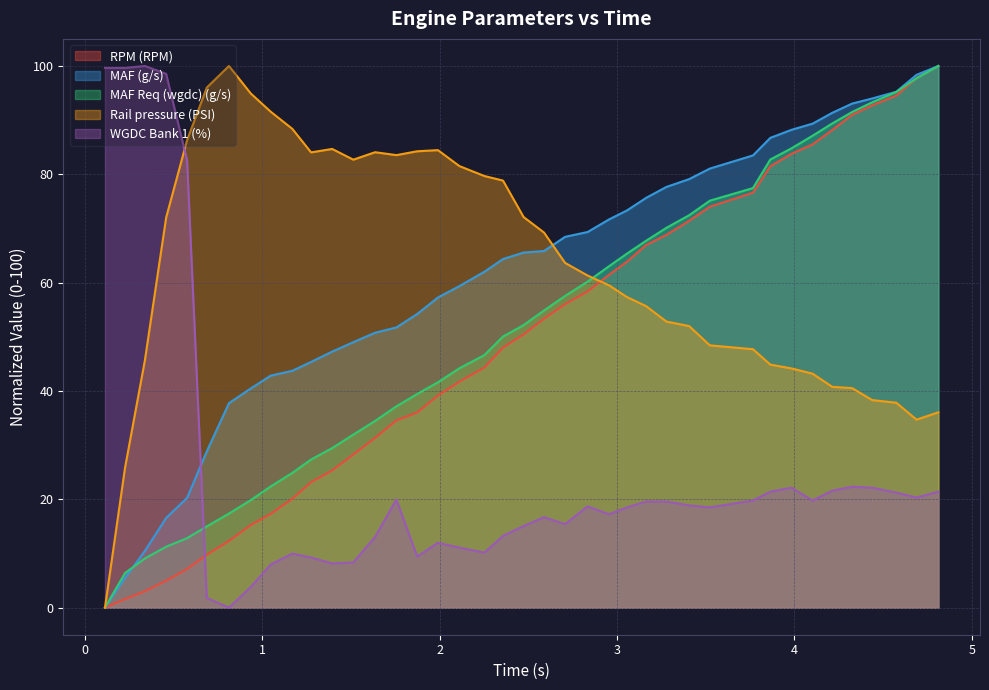

Reading left to right, transcribe all the data shown in this chart.

RPM (RPM): 0.114=0.0	0.227=1.6	0.339=3.0	0.459=5.0	0.577=7.1	0.688=9.8	0.813=12.3	0.936=15.3	1.049=17.3	1.17=20.1	1.276=23.2	1.395=25.3	1.514=28.3	1.637=31.3	1.757=34.6	1.874=36.0	1.991=39.2	2.112=41.7	2.253=44.3	2.358=48.0	2.474=50.4	2.589=53.3	2.708=56.0	2.835=58.4	2.956=61.5	3.057=63.9	3.165=66.9	3.279=68.8	3.407=71.4	3.524=74.0	3.767=76.6	3.865=81.5	3.984=83.8	4.103=85.5	4.214=88.2	4.326=91.0	4.439=92.7	4.575=94.5	4.689=97.8	4.812=100.0
MAF (g/s): 0.114=0.0	0.227=5.5	0.339=10.5	0.459=16.6	0.577=20.3	0.688=28.8	0.813=37.7	0.936=40.5	1.049=42.8	1.17=43.7	1.276=45.4	1.395=47.3	1.514=49.0	1.637=50.8	1.757=51.7	1.874=54.2	1.991=57.3	2.112=59.4	2.253=62.0	2.358=64.4	2.474=65.6	2.589=65.8	2.708=68.5	2.835=69.3	2.956=71.7	3.057=73.3	3.165=75.7	3.279=77.7	3.407=79.1	3.524=81.1	3.767=83.5	3.865=86.7	3.984=88.2	4.103=89.3	4.214=91.4	4.326=93.1	4.439=94.0	4.575=95.2	4.689=98.4	4.812=100.0
MAF Req (wgdc) (g/s): 0.114=0.0	0.227=6.4	0.339=9.1	0.459=11.2	0.577=12.8	0.688=15.0	0.813=17.4	0.936=19.9	1.049=22.4	1.17=24.9	1.276=27.3	1.395=29.5	1.514=31.9	1.637=34.5	1.757=37.2	1.874=39.4	1.991=41.6	2.112=44.2	2.253=46.6	2.358=50.1	2.474=52.2	2.589=54.9	2.708=57.6	2.835=60.2	2.956=63.0	3.057=65.4	3.165=67.7	3.279=70.1	3.407=72.4	3.524=75.1	3.767=77.5	3.865=82.7	3.984=84.8	4.103=87.1	4.214=89.4	4.326=91.5	4.439=93.3	4.575=95.2	4.689=97.7	4.812=100.0
Rail pressure (PSI): 0.114=0.0	0.227=25.8	0.339=45.6	0.459=72.0	0.577=86.3	0.688=96.0	0.813=100.0	0.936=94.9	1.049=91.5	1.17=88.4	1.276=84.0	1.395=84.7	1.514=82.7	1.637=84.1	1.757=83.5	1.874=84.3	1.991=84.5	2.112=81.5	2.253=79.7	2.358=78.8	2.474=72.1	2.589=69.3	2.708=63.6	2.835=61.3	2.956=59.5	3.057=57.3	3.165=55.7	3.279=52.8	3.407=52.0	3.524=48.4	3.767=47.7	3.865=44.9	3.984=44.2	4.103=43.2	4.214=40.8	4.326=40.5	4.439=38.3	4.575=37.8	4.689=34.7	4.812=36.1
WGDC Bank 1 (%): 0.114=99.6	0.227=99.6	0.339=100.0	0.459=98.5	0.577=82.6	0.688=1.8	0.813=0.0	0.936=3.8	1.049=8.0	1.17=10.0	1.276=9.3	1.395=8.2	1.514=8.3	1.637=13.1	1.757=20.0	1.874=9.4	1.991=12.0	2.112=11.1	2.253=10.2	2.358=13.2	2.474=15.1	2.589=16.7	2.708=15.4	2.835=18.7	2.956=17.2	3.057=18.5	3.165=19.6	3.279=19.6	3.407=18.9	3.524=18.5	3.767=19.8	3.865=21.4	3.984=22.1	4.103=19.8	4.214=21.6	4.326=22.3	4.439=22.1	4.575=21.2	4.689=20.3	4.812=21.4